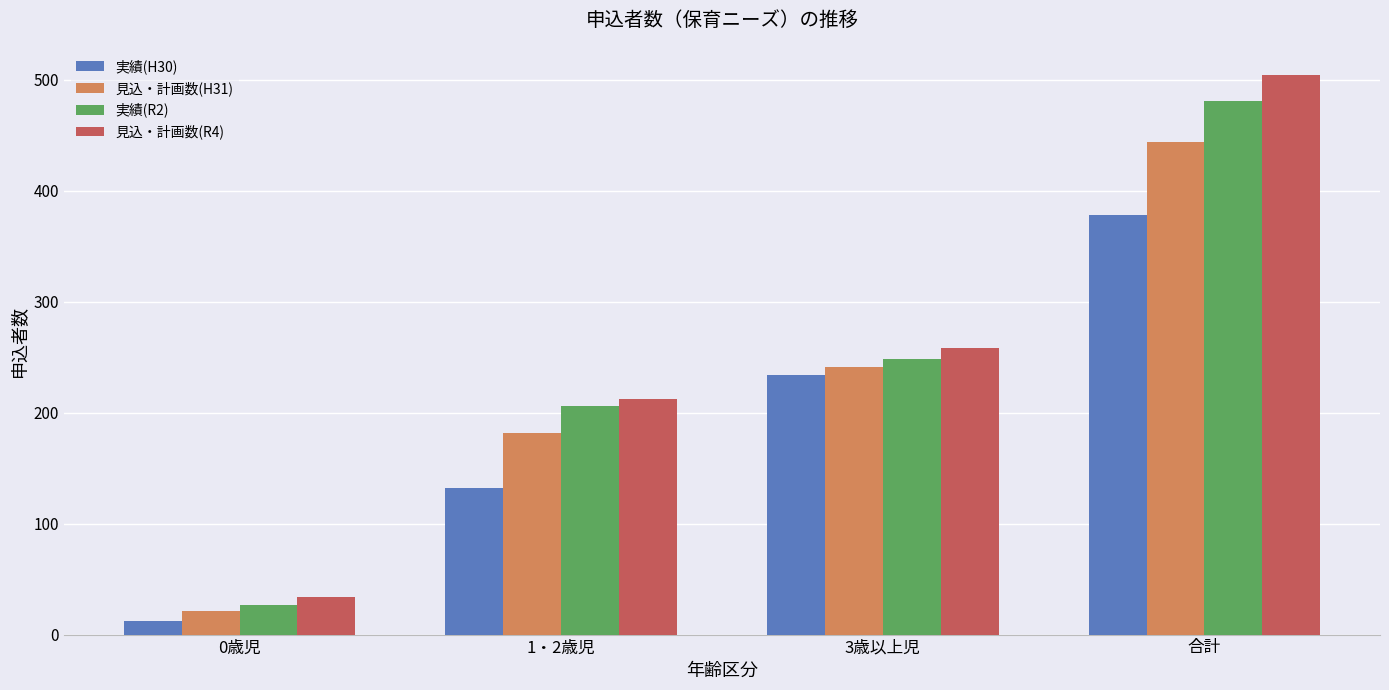

What is the maximum value shown in the chart?

504.3